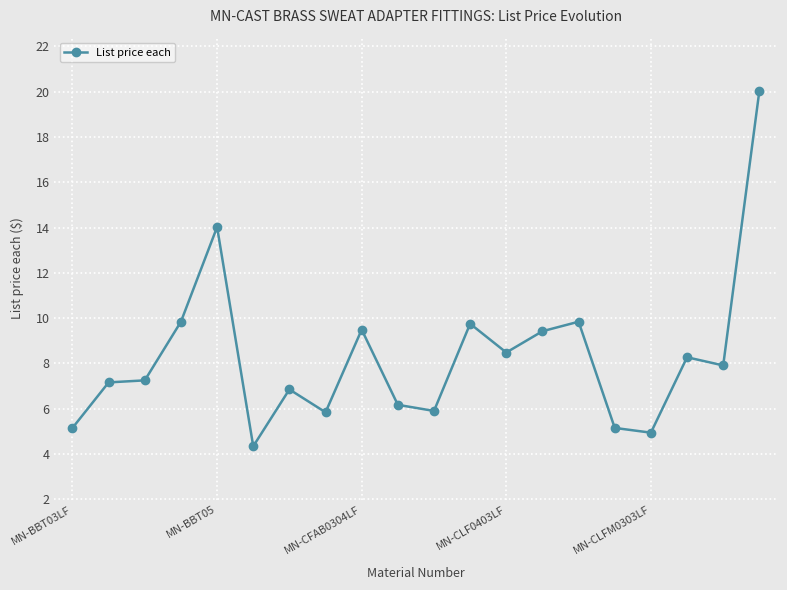

True or false: there are more than 2 points higher than both neighbors.

True